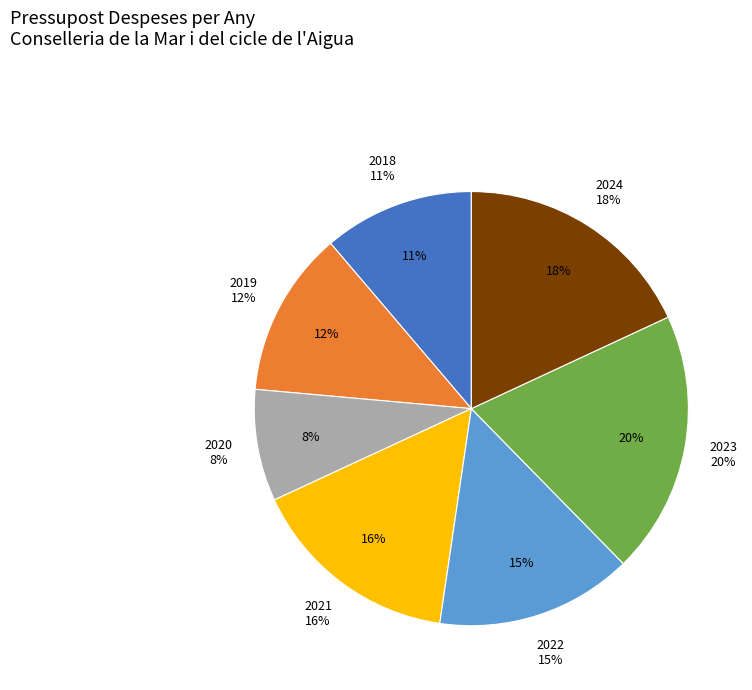

What is the total percentage of 2024 and 2020?

26.4%